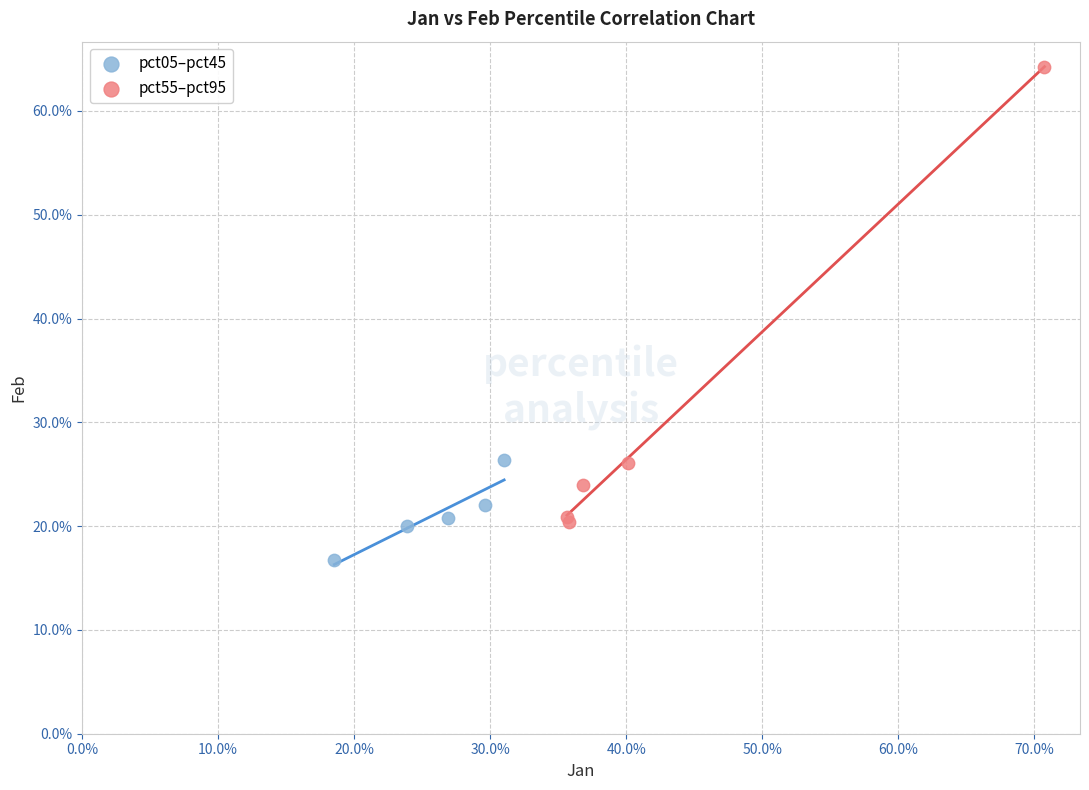

Which series has the widest spread of Y values?

pct55–pct95